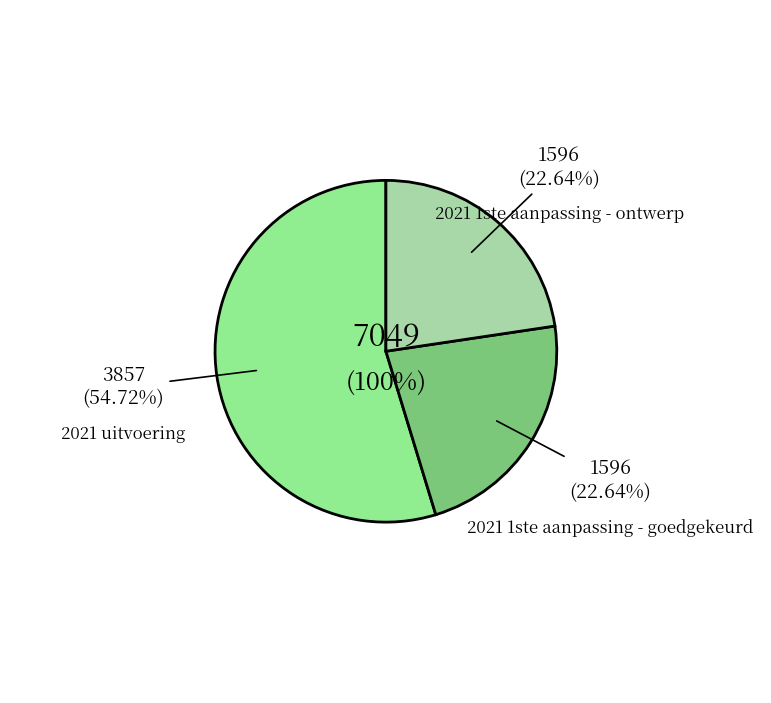

To the nearest percent, what is the combined percentage of 2021 1ste aanpassing - ontwerp and 2021 uitvoering?

77%